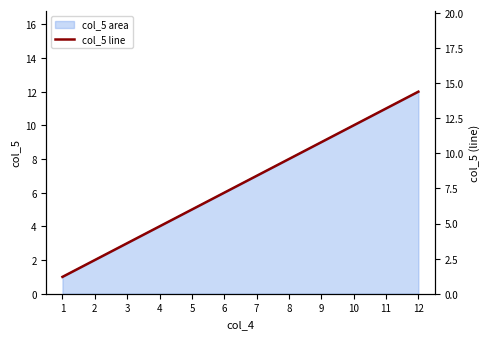

Reading left to right, what are all the values shown in this chart?

1=1.2	2=2.4	3=3.6	4=4.8	5=6.0	6=7.2	7=8.4	8=9.6	9=10.8	10=12.0	11=13.2	12=14.4